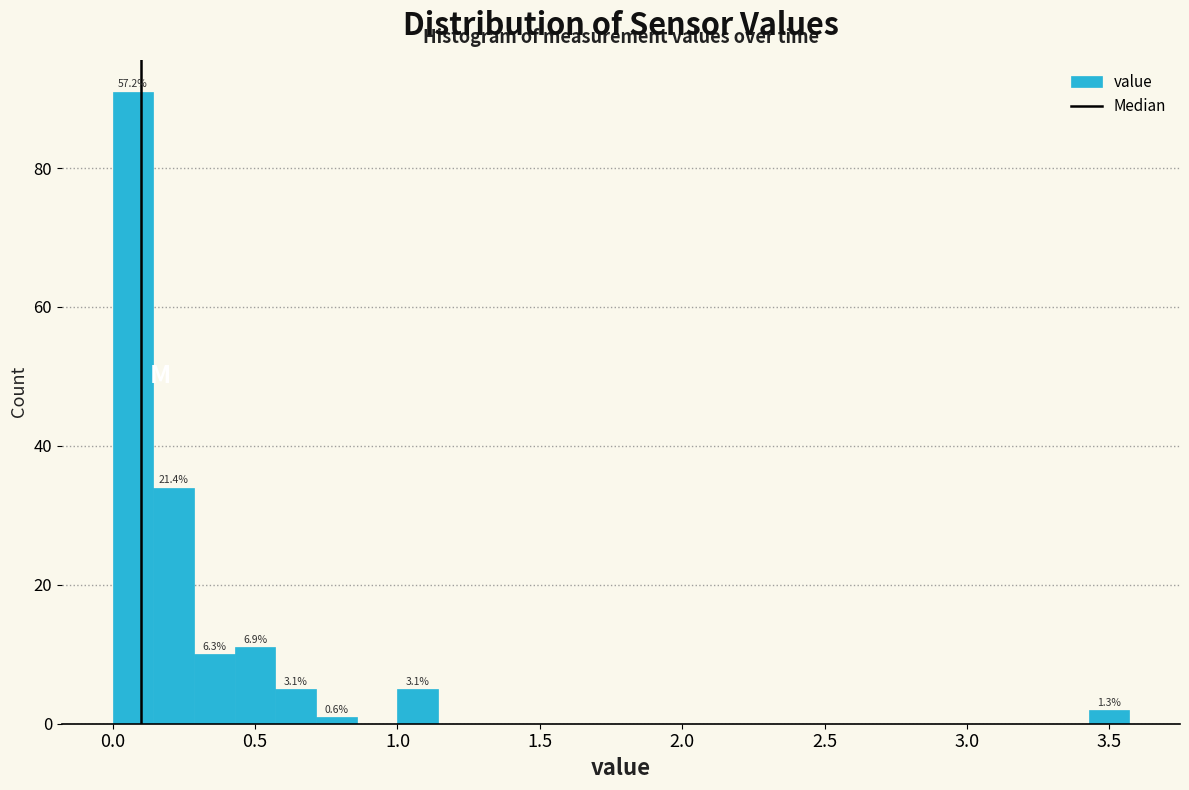

Read against the x-axis, roughly where is the centre of the tallest bar?

0.05